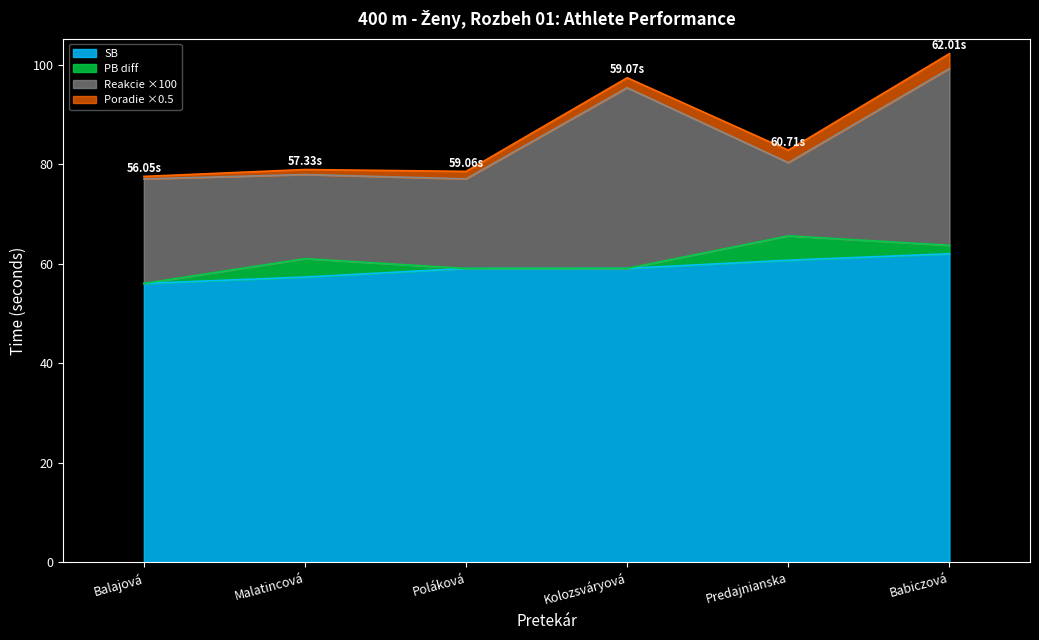

What position from the left is Malatincová?

2